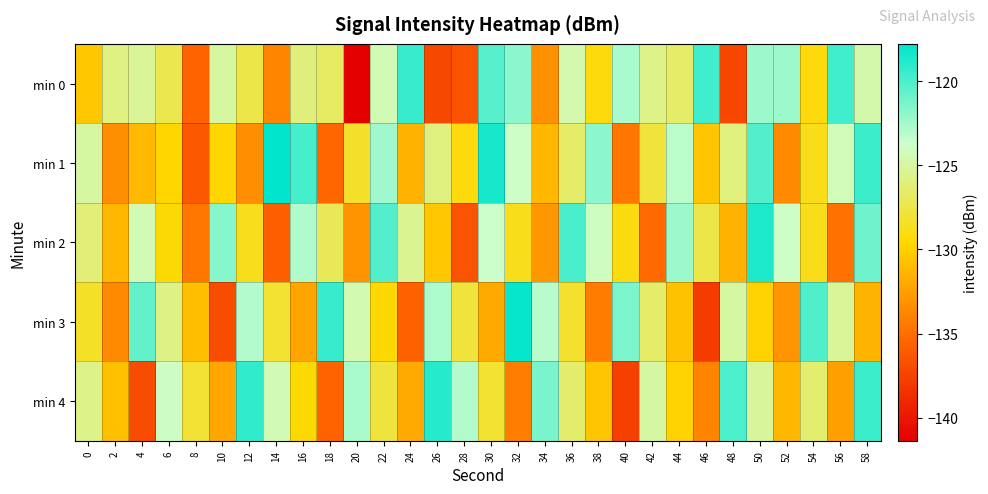

What is the greatest value displayed?

-117.8